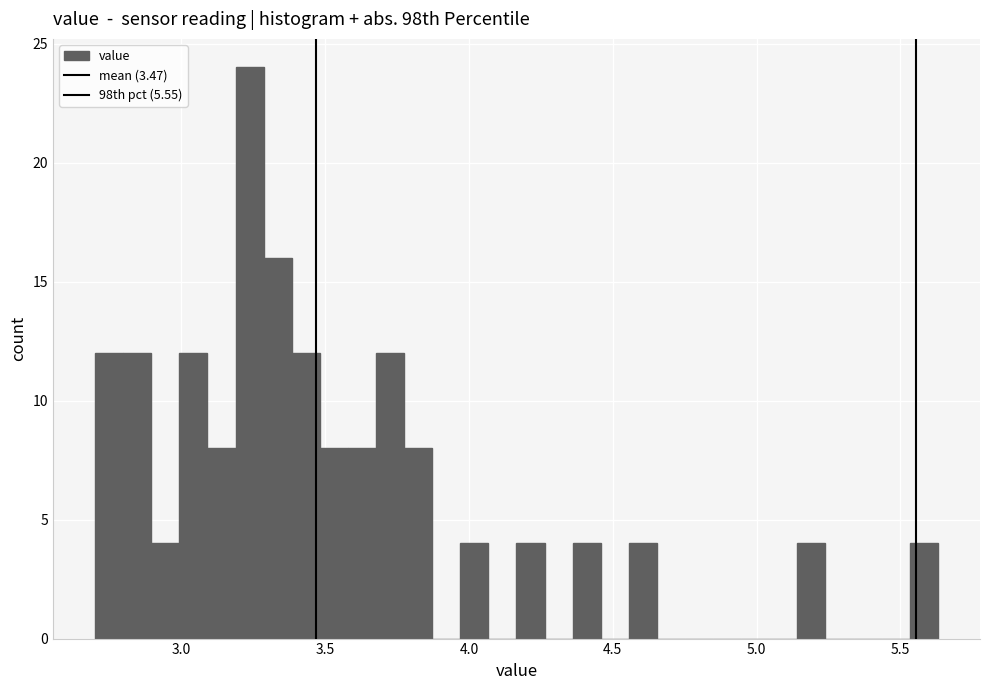

Around what value on the x-axis is the tallest bar? Give the approximate position of its centre, as read against the axis.

3.25